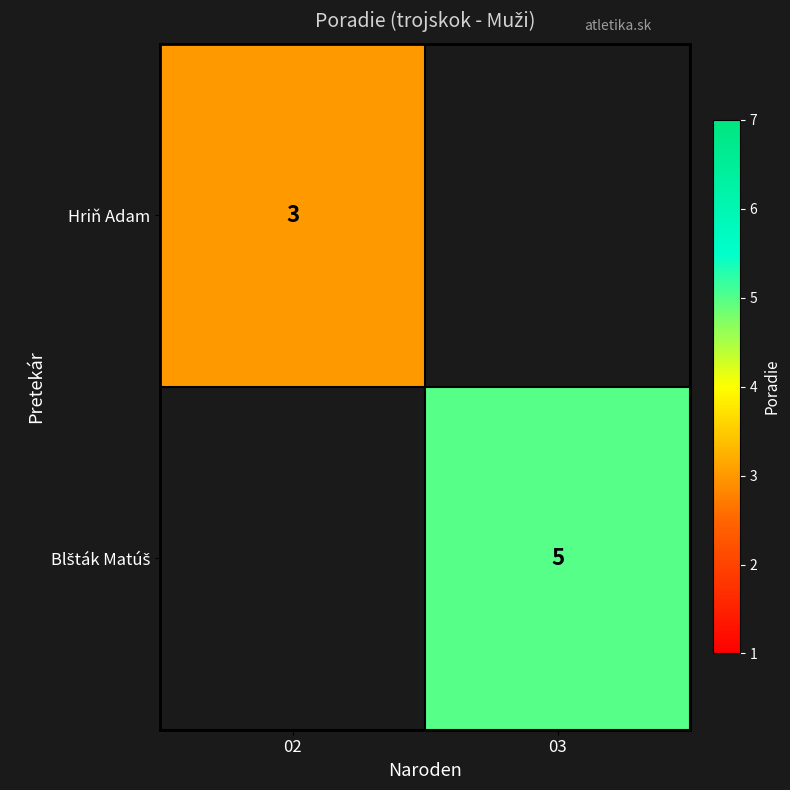

True or false: Hriň Adam has a value of 4 at 02.

False